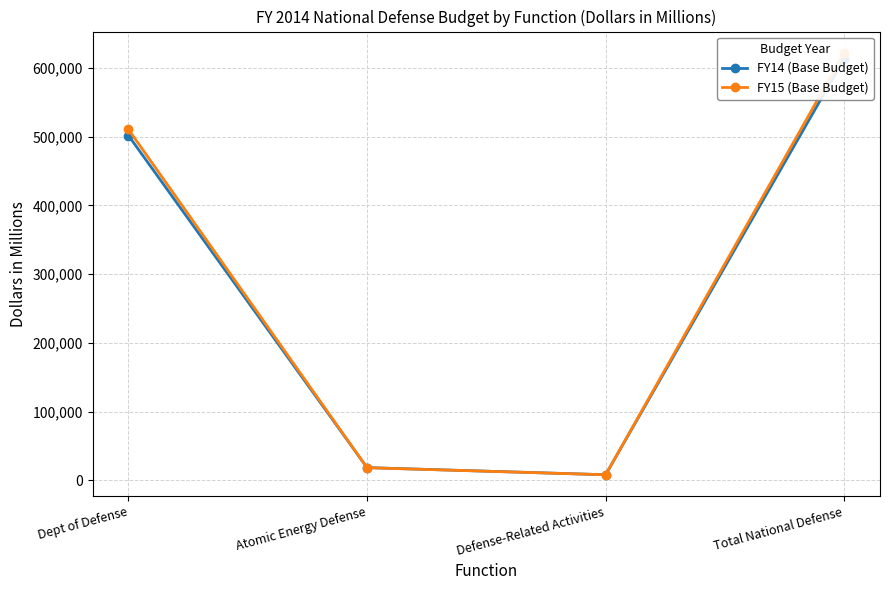

At which label does FY14 (Base Budget) first exceed 501729?

Total National Defense